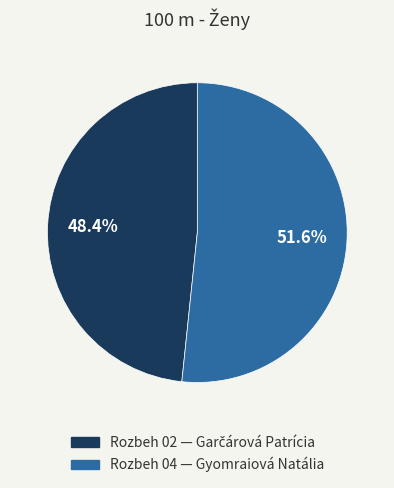

To the nearest percent, what portion does Rozbeh 02 represent?

48%